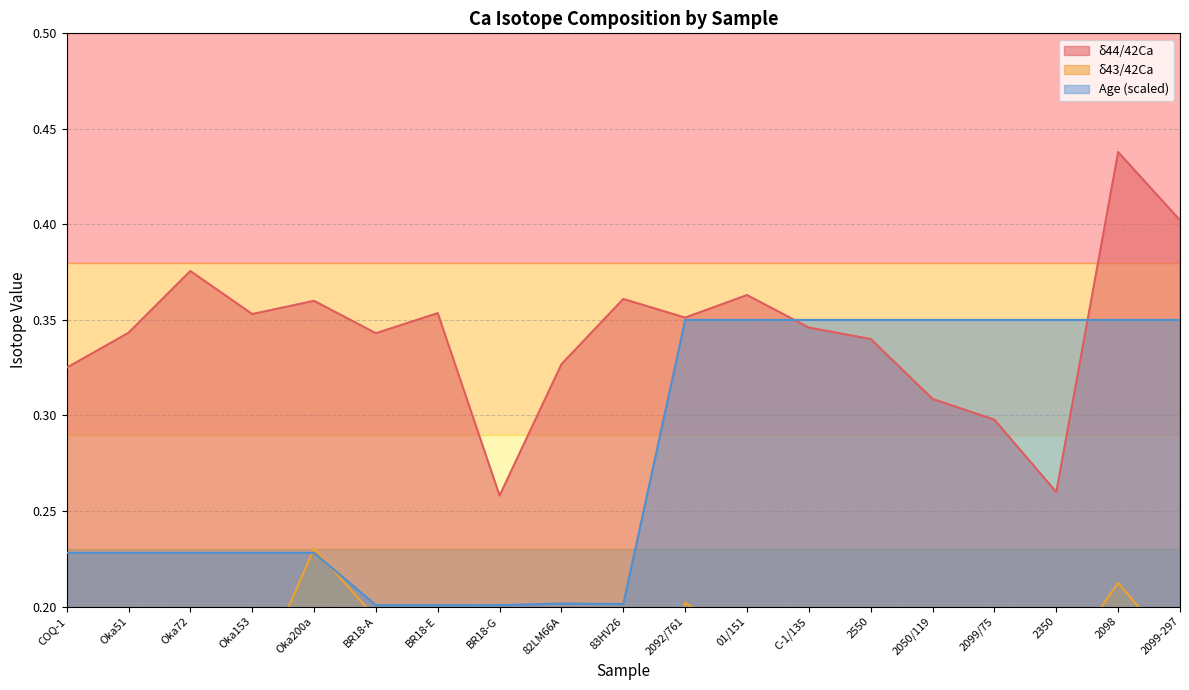

How many intersections are there between delta44_42Ca and Age_Ma?

2